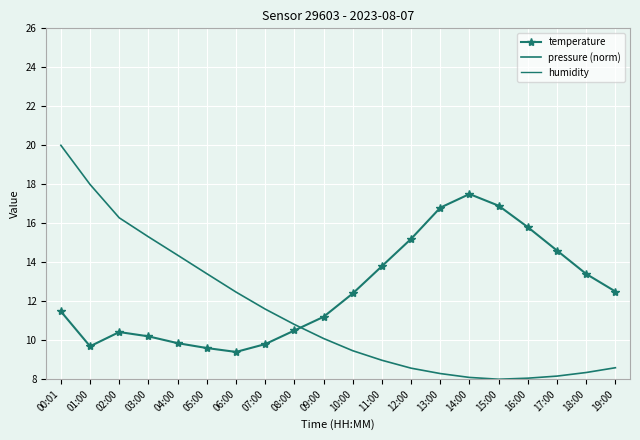

Rank the series by their maximum value, from highest to lowest.

humidity, pressure (norm), temperature